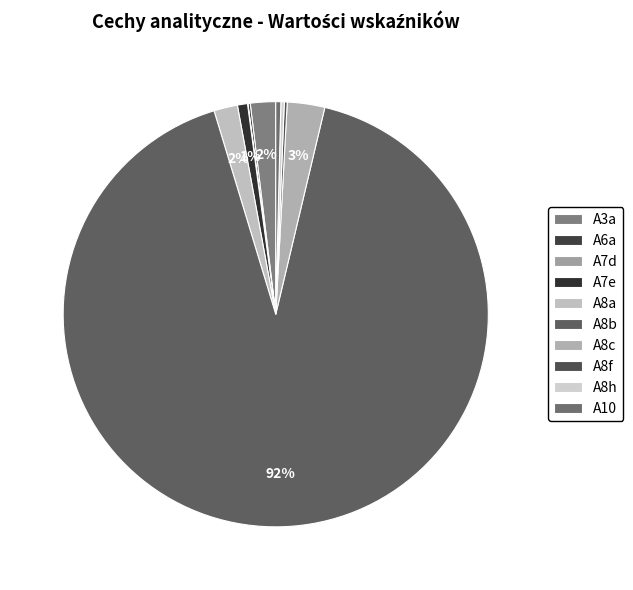

Count the number of slices in the pie.

10